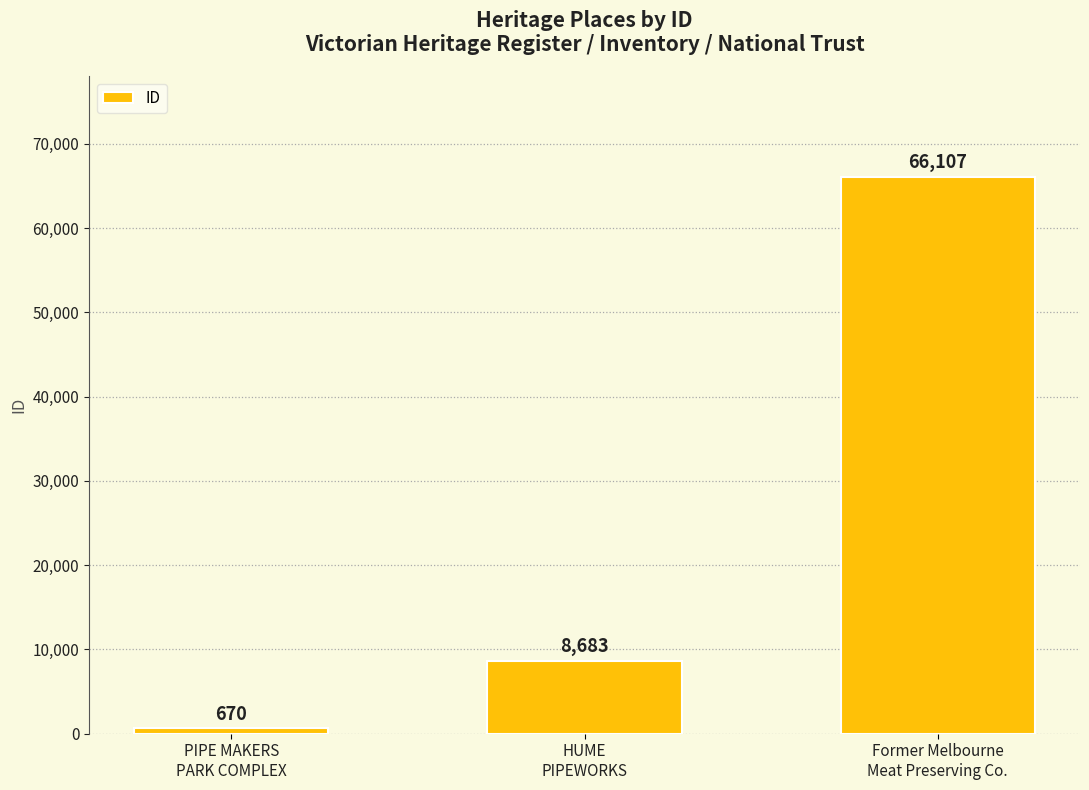

What is the value of the 1st bar from the left?

670